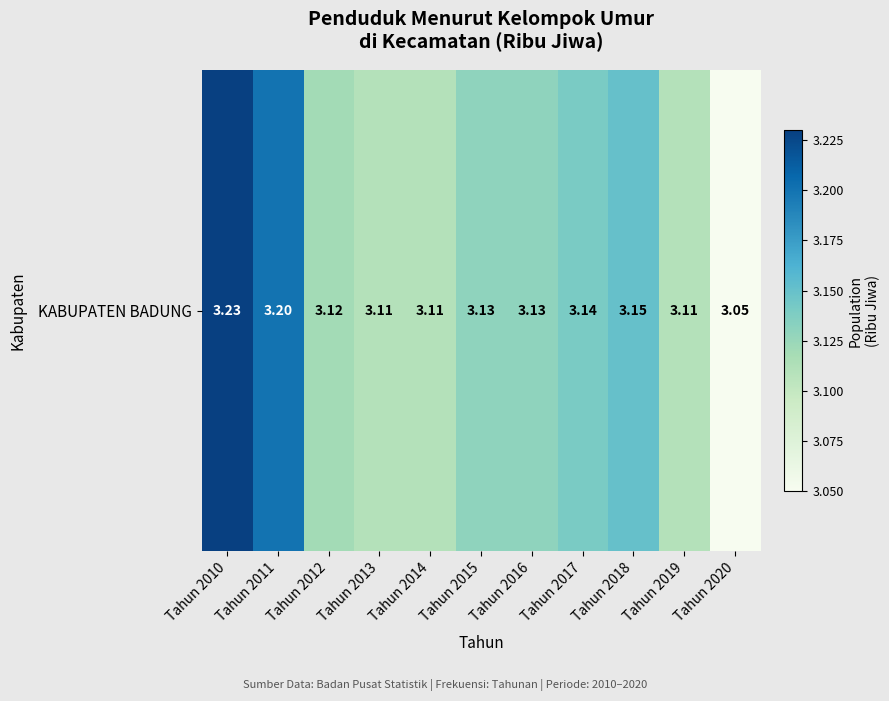

What is the difference between the values at Tahun 2019 and Tahun 2010?

0.1